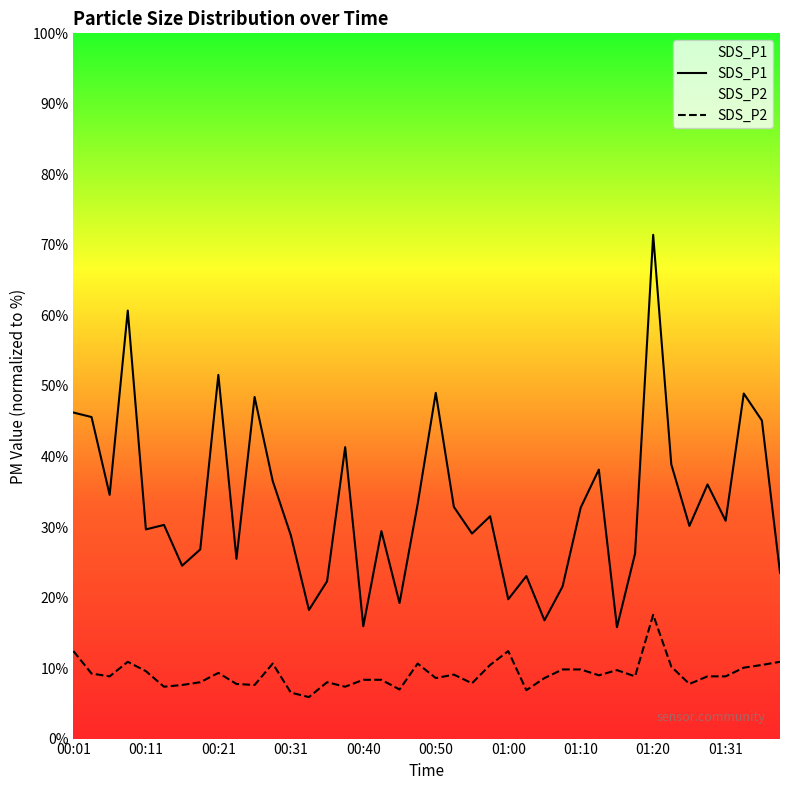

Rank the series at 01:10 from highest to lowest value.

SDS_P1, SDS_P2